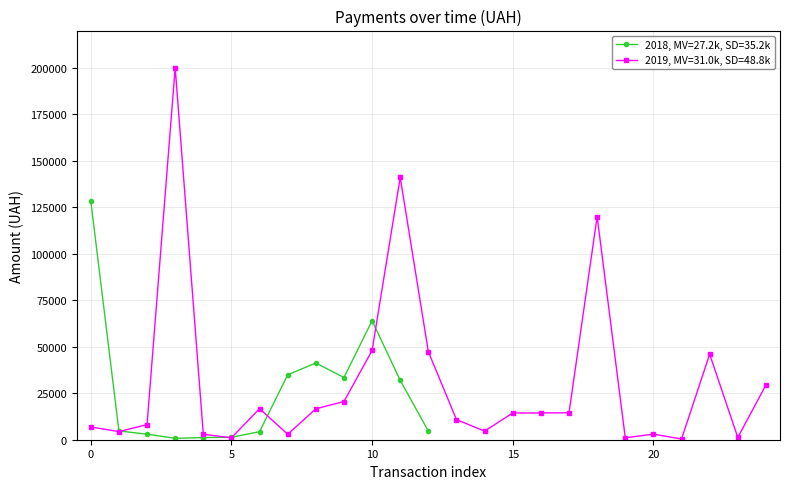

The 2018, MV=27.2k, SD=35.2k series shows 177981.7 at 0. True or false?

False